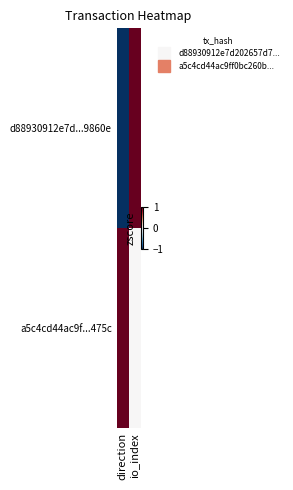

What is the total value across all series at io_index?

1